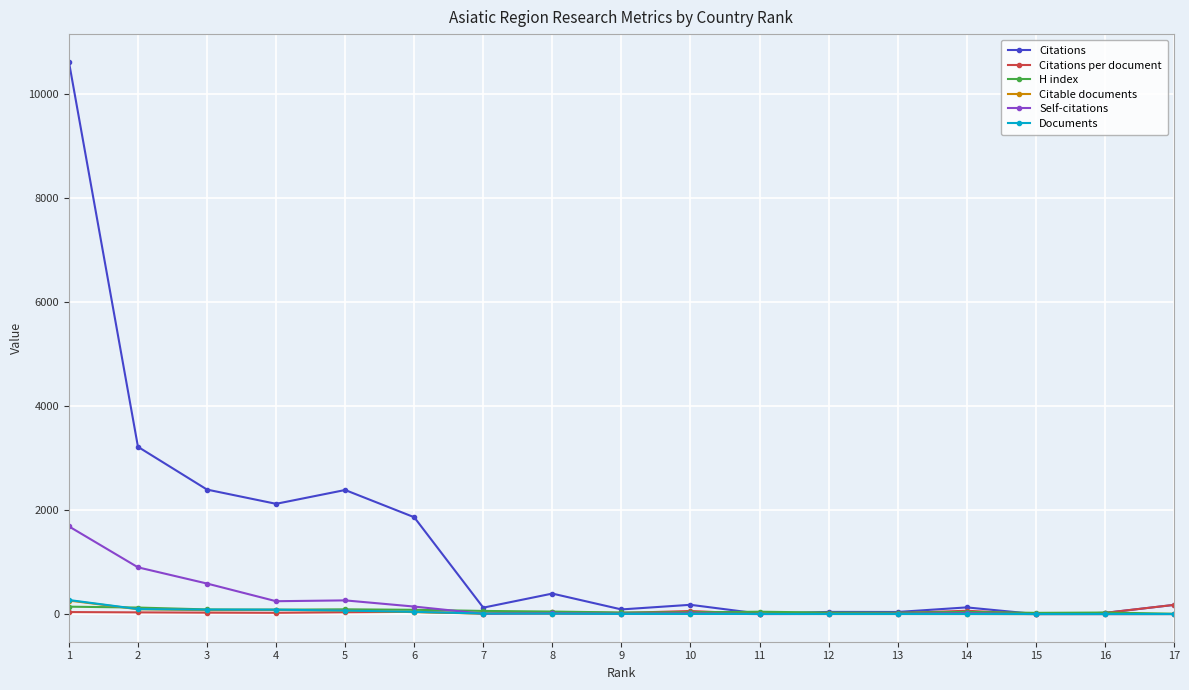

What is the value of the Documents point at the 13th from the left?

2.0